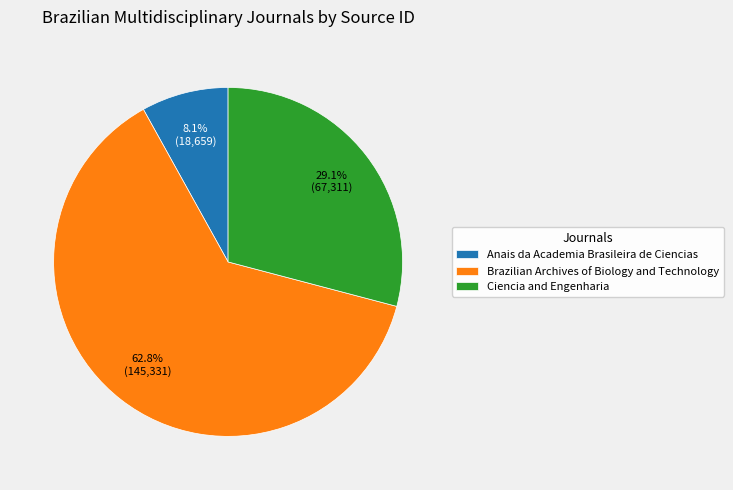

Between Brazilian Archives of Biology and Technology and Anais da Academia Brasileira de Ciencias, which is larger?

Brazilian Archives of Biology and Technology